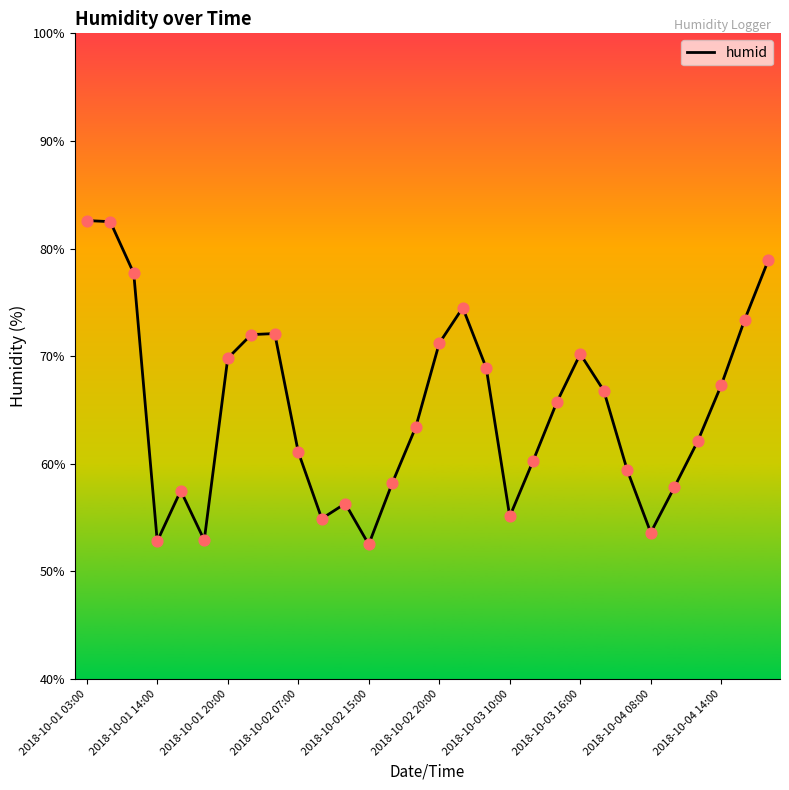

What is the difference between the maximum and minimum values?

30.1